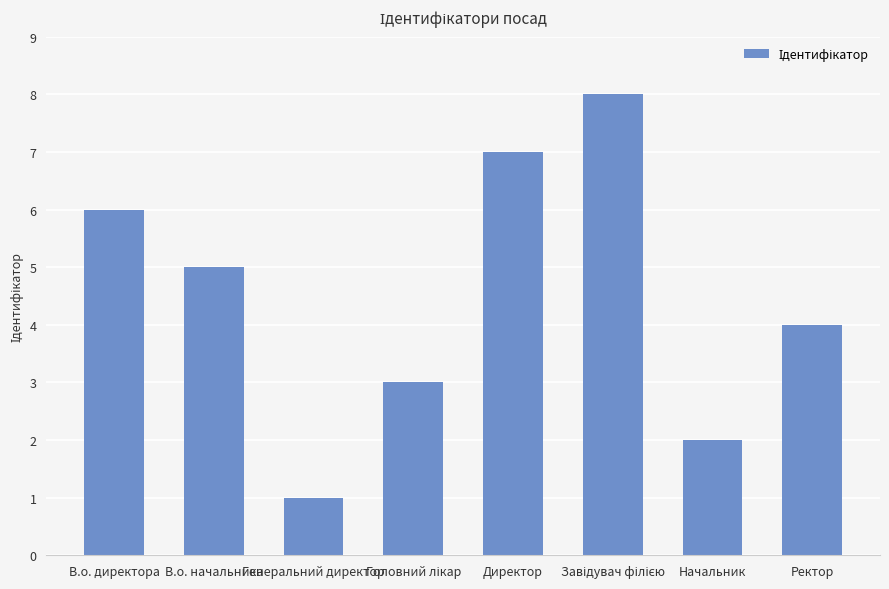

What position from the right is В.о. директора?

8